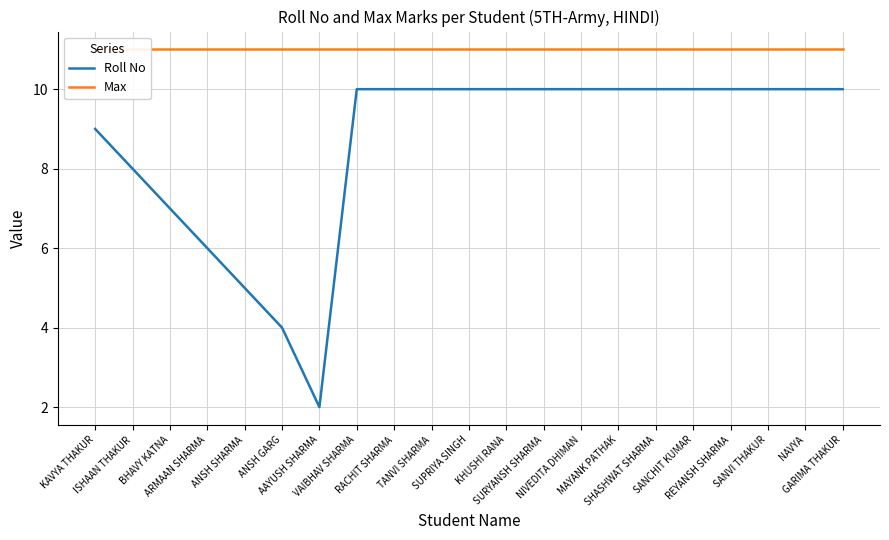

True or false: Max and Roll No cross at least once.

False